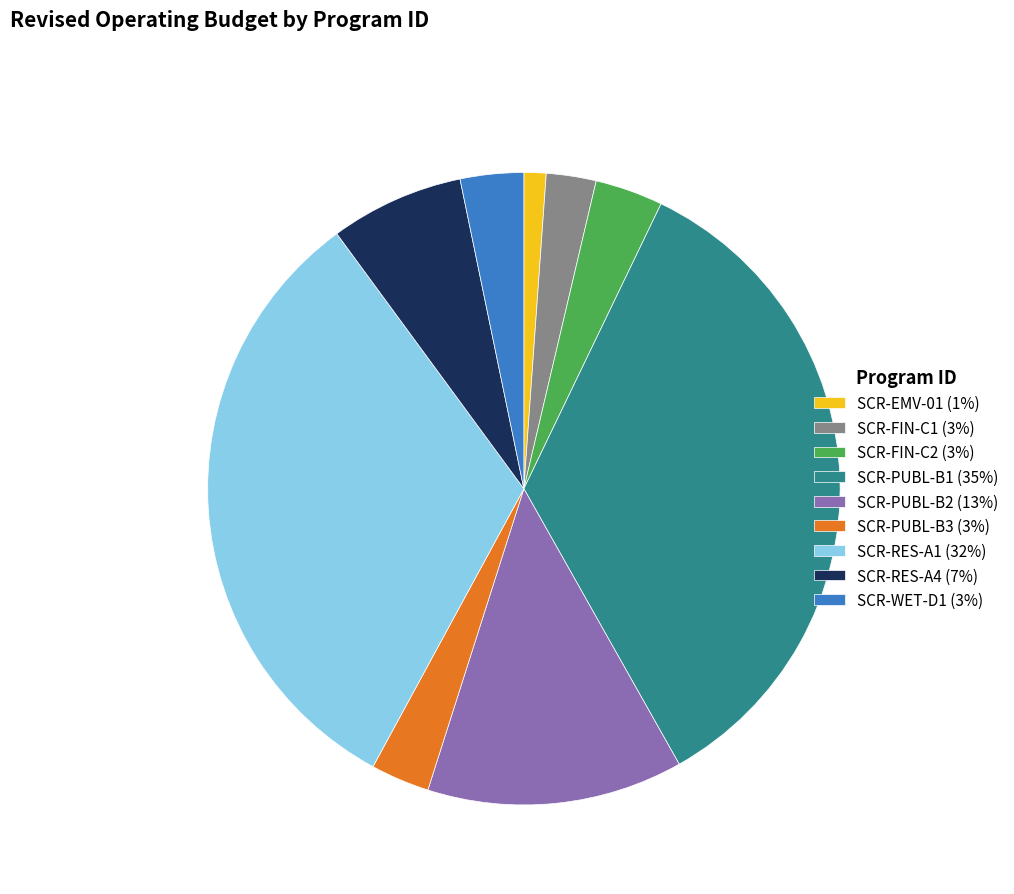

Do SCR-PUBL-B1 and SCR-EMV-01 together represent more than half of the pie?

No